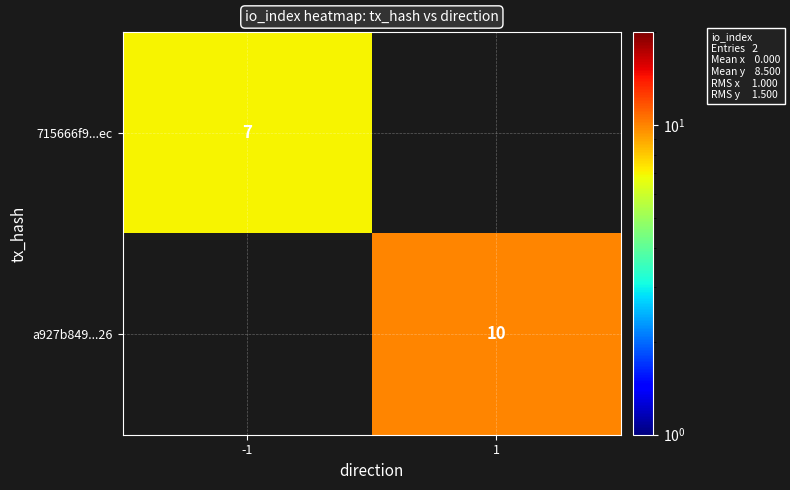

True or false: 715666f9...ec has a value of 7 at -1.

True